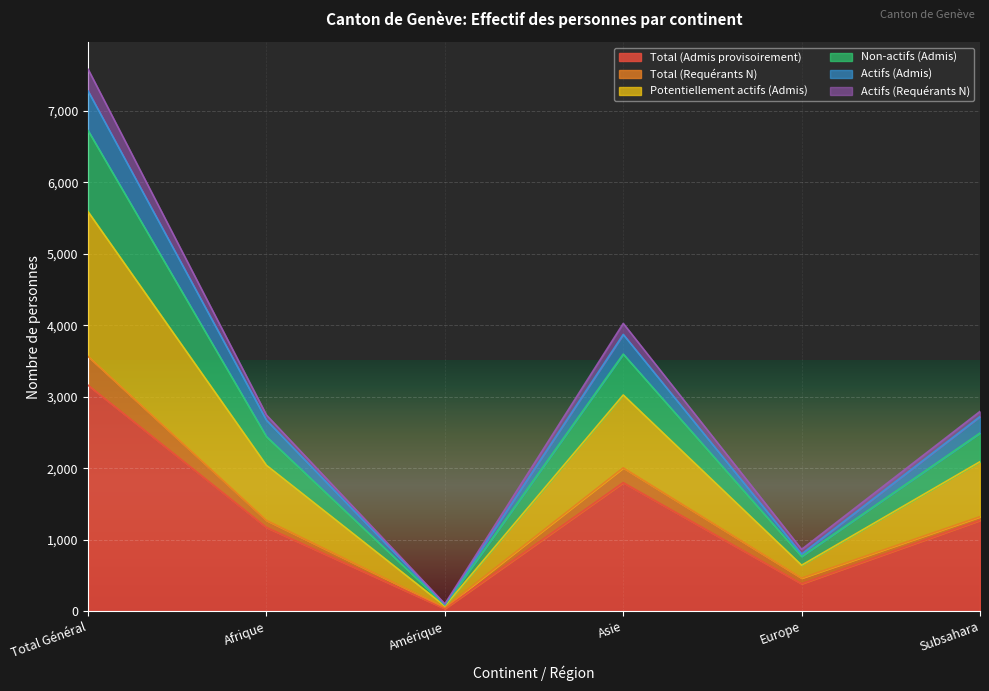

Is it true that Total (Admis provisoirement) equals 1025 at Asie?

False